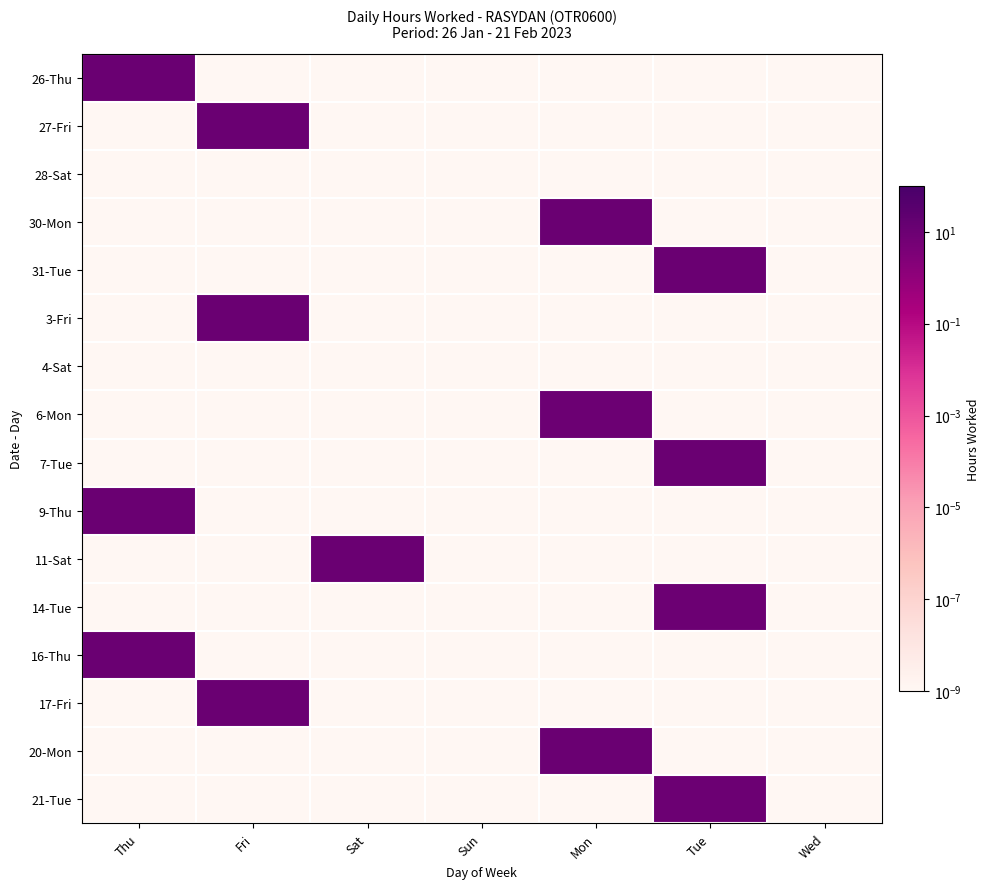

Reading right to left, transcribe all the data shown in this chart.

26-Thu: Wed=0.0	Tue=0.0	Mon=0.0	Sun=0.0	Sat=0.0	Fri=0.0	Thu=10.8
27-Fri: Wed=0.0	Tue=0.0	Mon=0.0	Sun=0.0	Sat=0.0	Fri=11.1	Thu=0.0
28-Sat: Wed=0.0	Tue=0.0	Mon=0.0	Sun=0.0	Sat=0.0	Fri=0.0	Thu=0.0
30-Mon: Wed=0.0	Tue=0.0	Mon=10.8	Sun=0.0	Sat=0.0	Fri=0.0	Thu=0.0
31-Tue: Wed=0.0	Tue=10.9	Mon=0.0	Sun=0.0	Sat=0.0	Fri=0.0	Thu=0.0
3-Fri: Wed=0.0	Tue=0.0	Mon=0.0	Sun=0.0	Sat=0.0	Fri=11.1	Thu=0.0
4-Sat: Wed=0.0	Tue=0.0	Mon=0.0	Sun=0.0	Sat=0.0	Fri=0.0	Thu=0.0
6-Mon: Wed=0.0	Tue=0.0	Mon=9.5	Sun=0.0	Sat=0.0	Fri=0.0	Thu=0.0
7-Tue: Wed=0.0	Tue=10.8	Mon=0.0	Sun=0.0	Sat=0.0	Fri=0.0	Thu=0.0
9-Thu: Wed=0.0	Tue=0.0	Mon=0.0	Sun=0.0	Sat=0.0	Fri=0.0	Thu=10.9
11-Sat: Wed=0.0	Tue=0.0	Mon=0.0	Sun=0.0	Sat=10.7	Fri=0.0	Thu=0.0
14-Tue: Wed=0.0	Tue=9.9	Mon=0.0	Sun=0.0	Sat=0.0	Fri=0.0	Thu=0.0
16-Thu: Wed=0.0	Tue=0.0	Mon=0.0	Sun=0.0	Sat=0.0	Fri=0.0	Thu=11.2
17-Fri: Wed=0.0	Tue=0.0	Mon=0.0	Sun=0.0	Sat=0.0	Fri=10.9	Thu=0.0
20-Mon: Wed=0.0	Tue=0.0	Mon=11.0	Sun=0.0	Sat=0.0	Fri=0.0	Thu=0.0
21-Tue: Wed=0.0	Tue=9.4	Mon=0.0	Sun=0.0	Sat=0.0	Fri=0.0	Thu=0.0